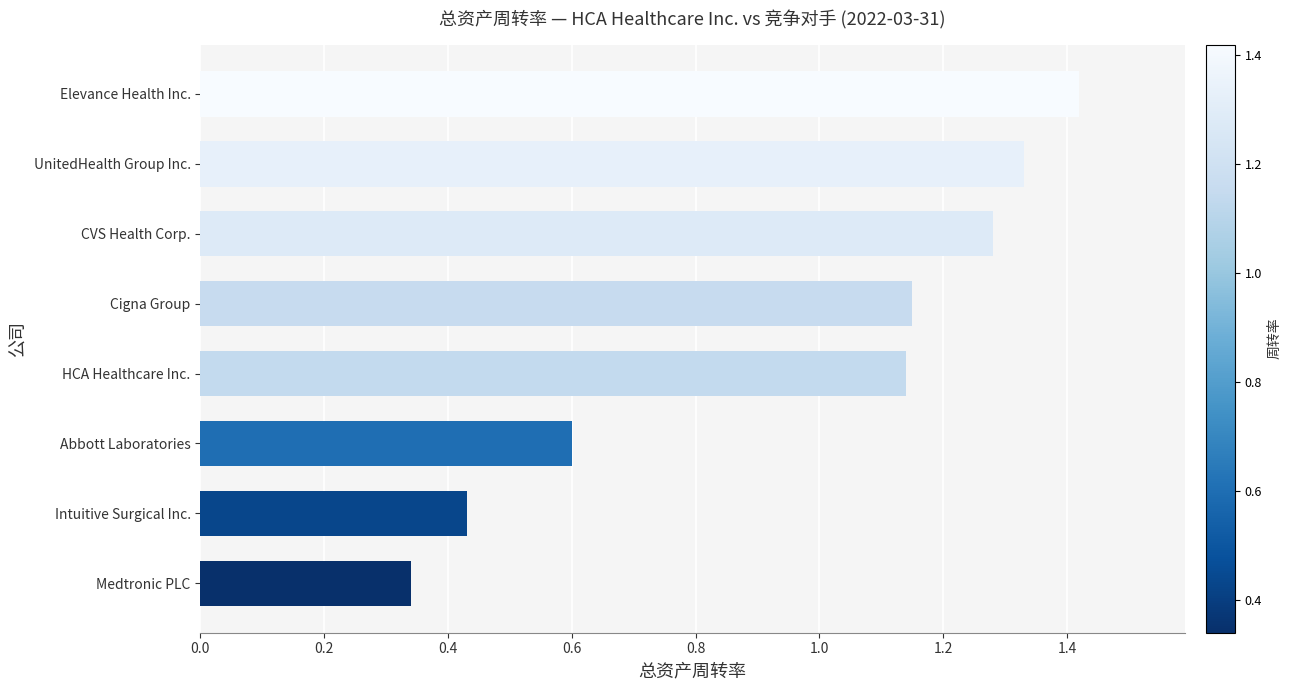

How many values are between 0 and 1?

3